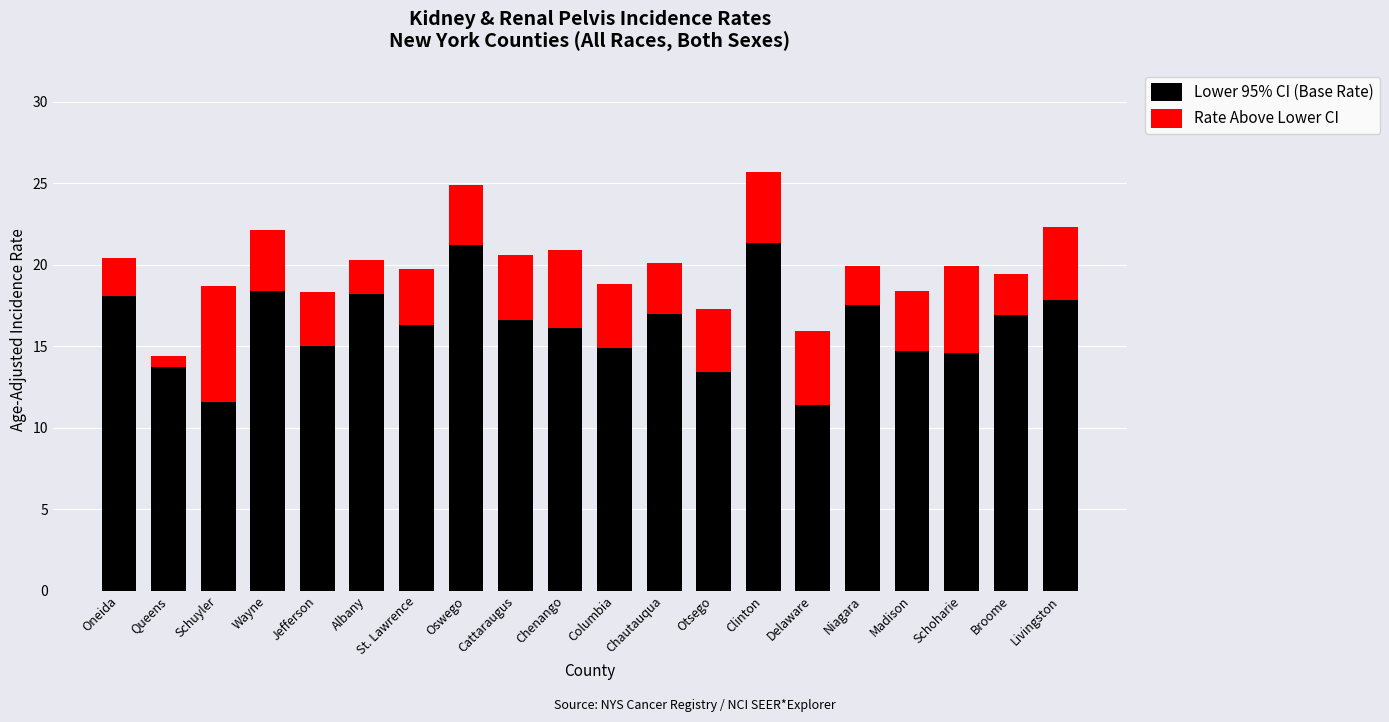

What is the lowest value of the Lower 95% CI (Base Rate) series?

11.4